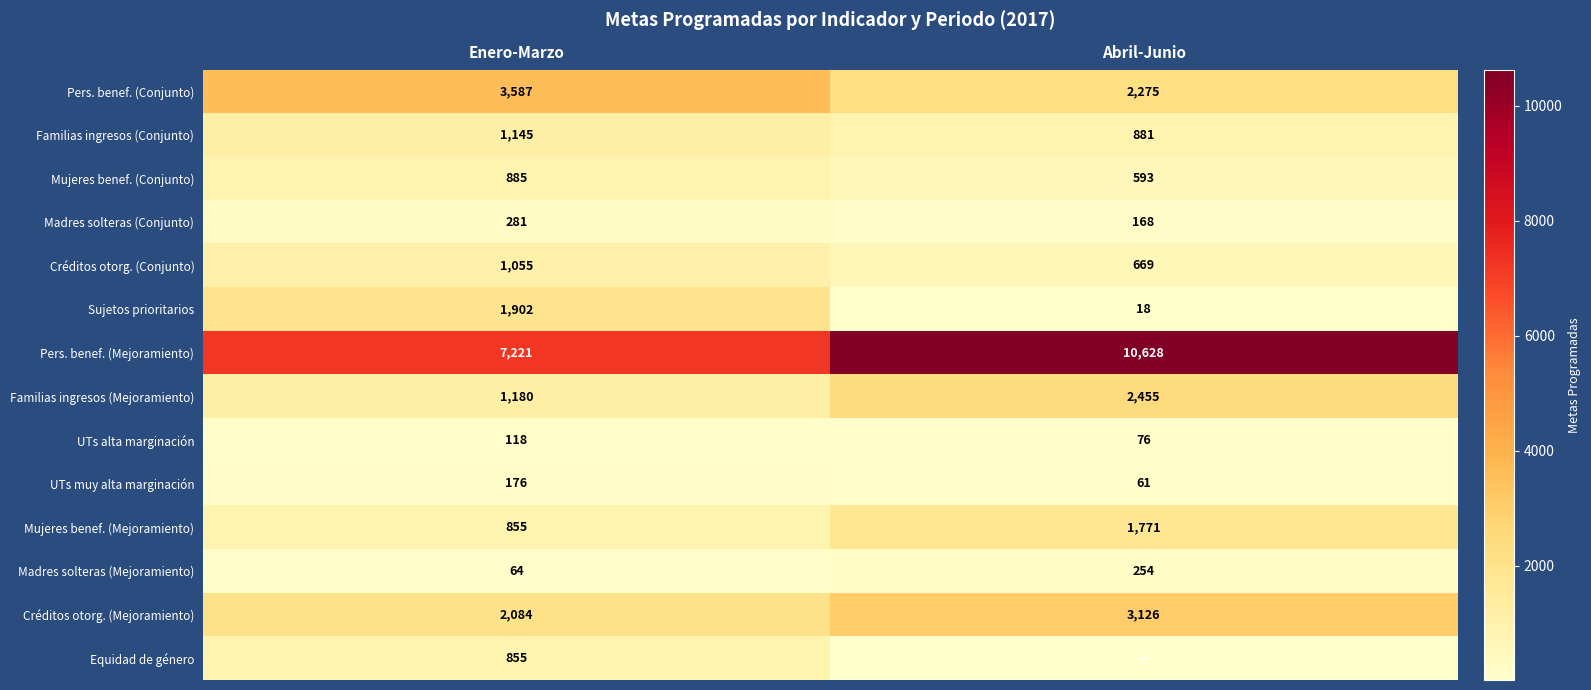

Is it true that Pers. benef. (Mejoramiento) equals 10628 at Abril-Junio?

True